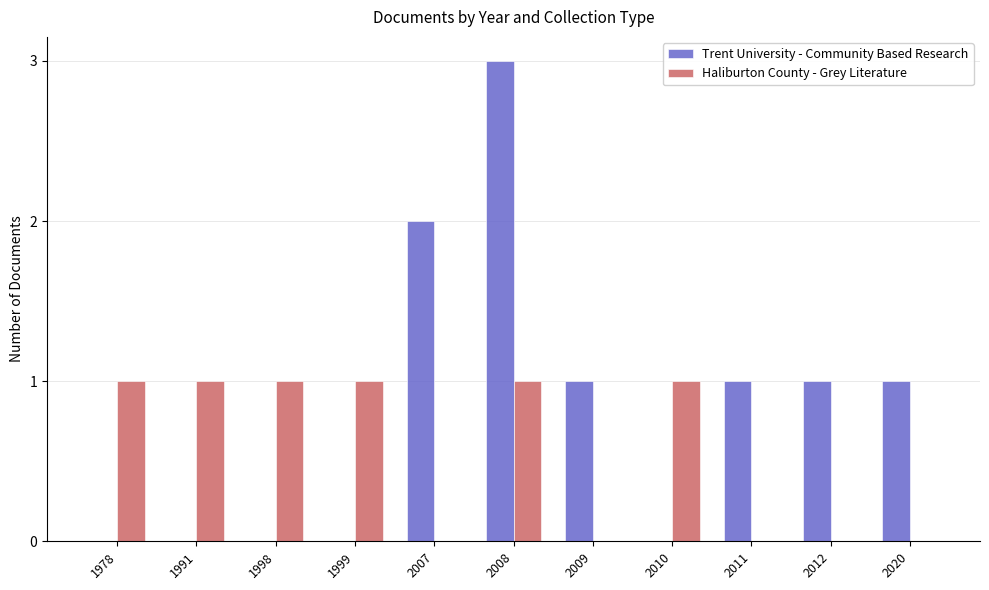

True or false: Trent University - Community Based Research has a value of 0 at 1978.

True